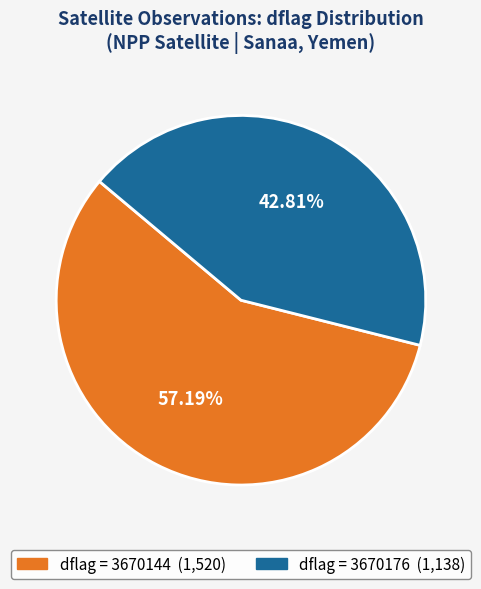

Is there any slice that represents more than half of the pie?

Yes